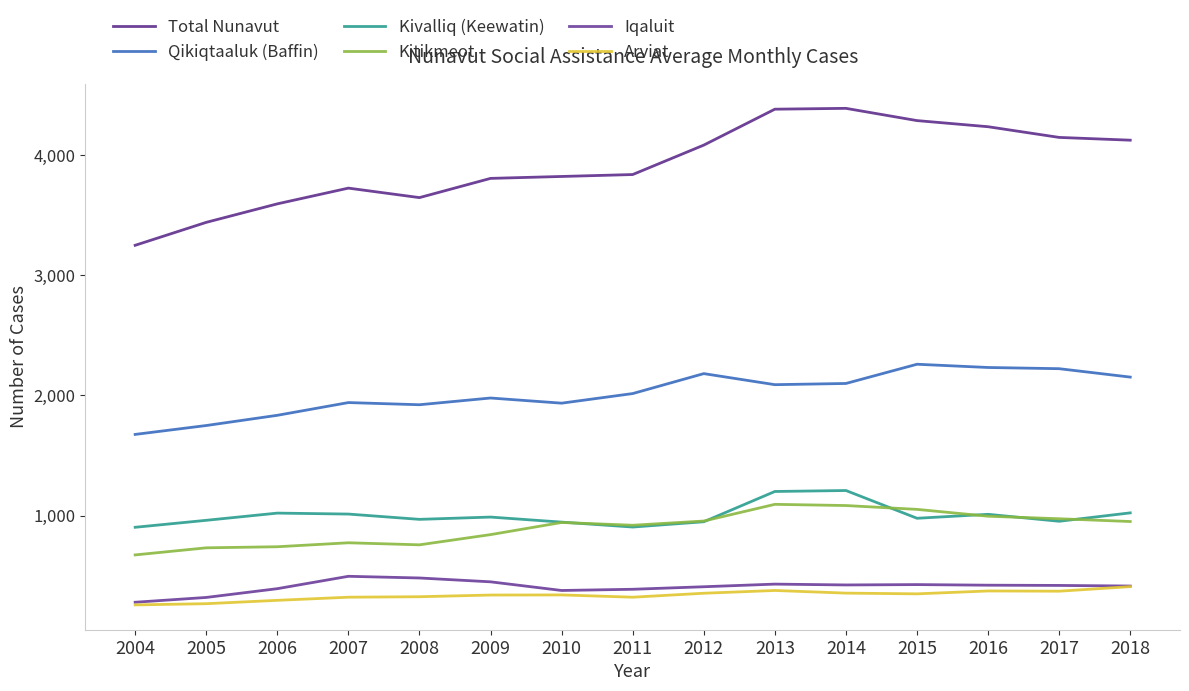

Which has a higher value, 2016 or 2013?

2013